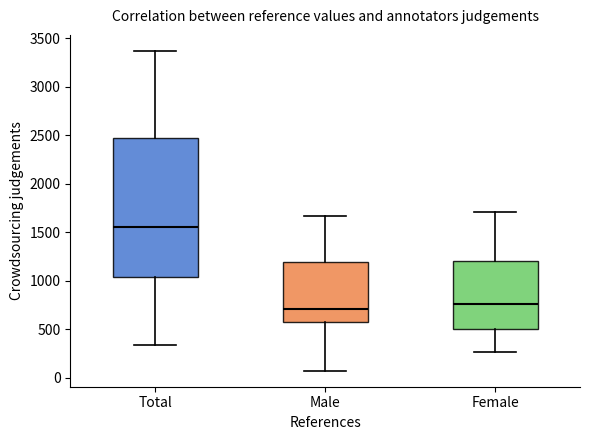

Which box has the highest median line?

Total